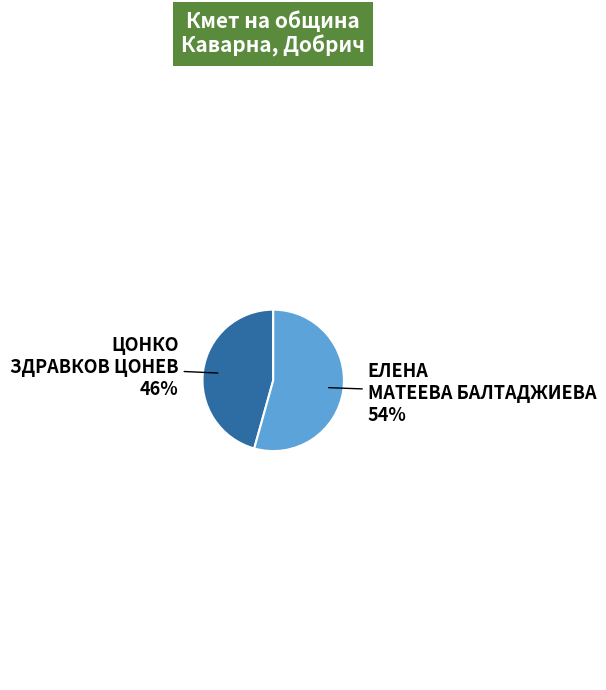

How many segments does this pie chart have?

2